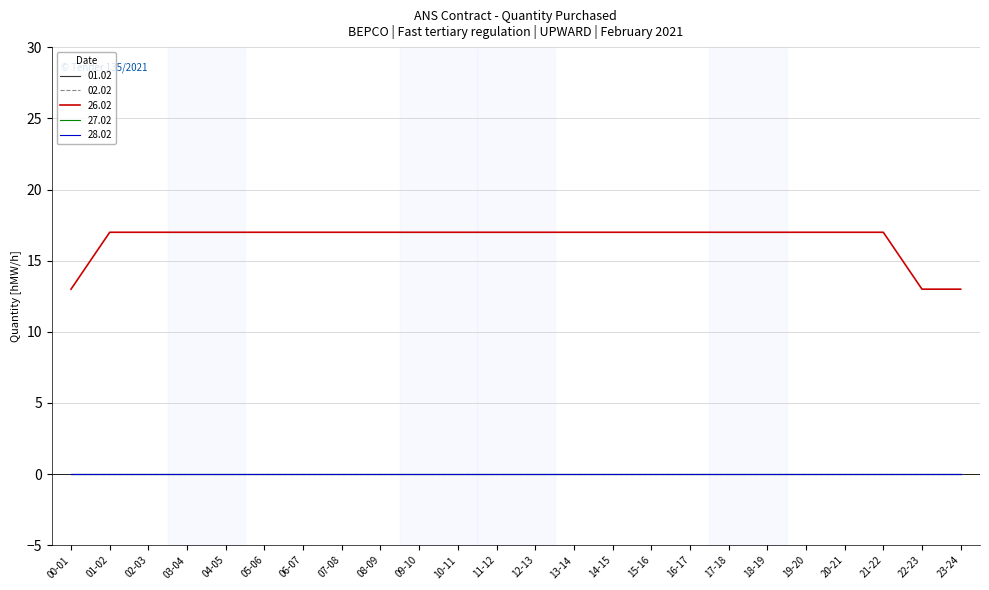

Does the chart display data point markers on the line(s)?

No